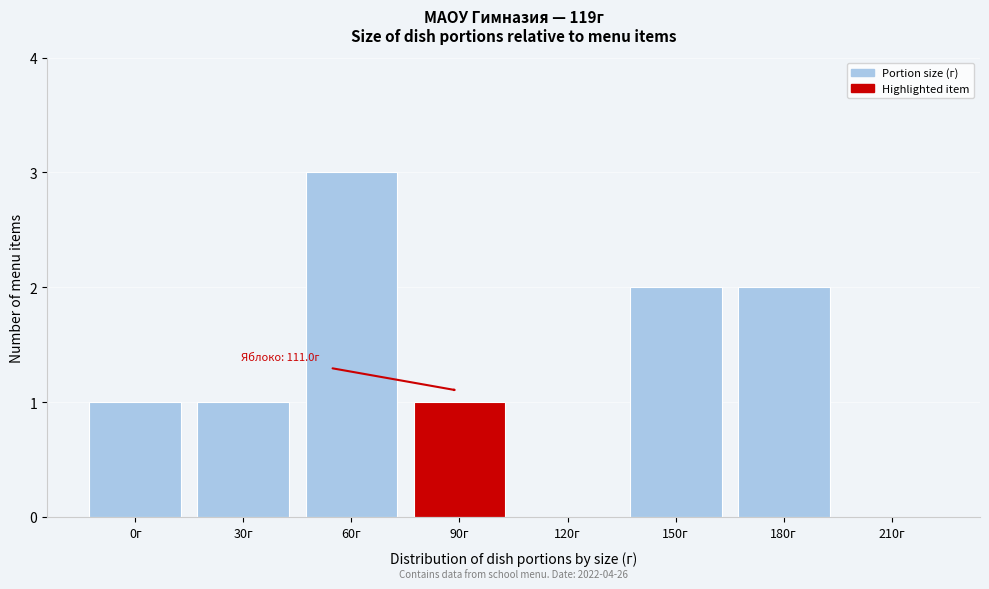

Reading right to left, what are all the values shown in this chart?

210г=0	180г=2	150г=2	120г=0	90г=1	60г=3	30г=1	0г=1